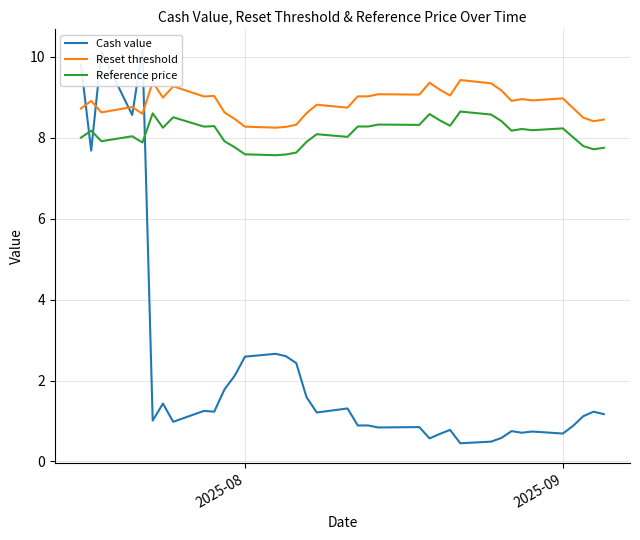

How many times do Reset threshold and Cash value cross each other?

5